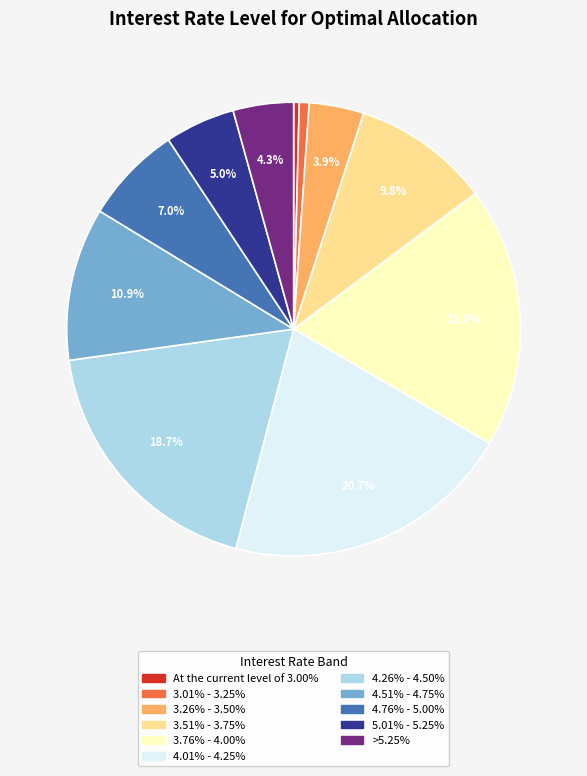

How many segments does this pie chart have?

11